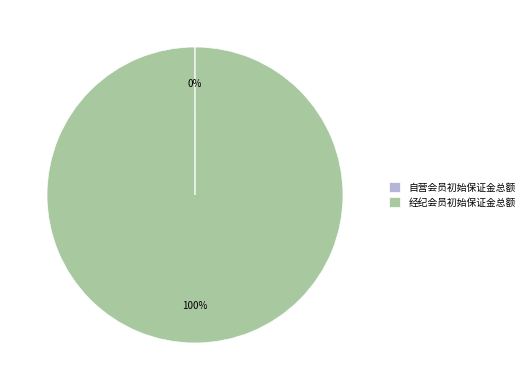

To the nearest percent, what is the difference between the largest and smallest slice percentages?

100%